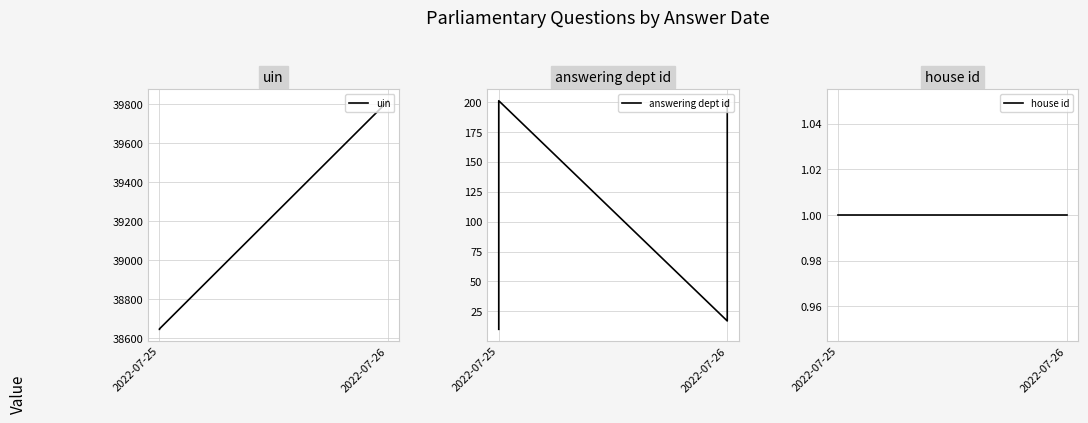

Read the house id value at 2022-07-25.

1